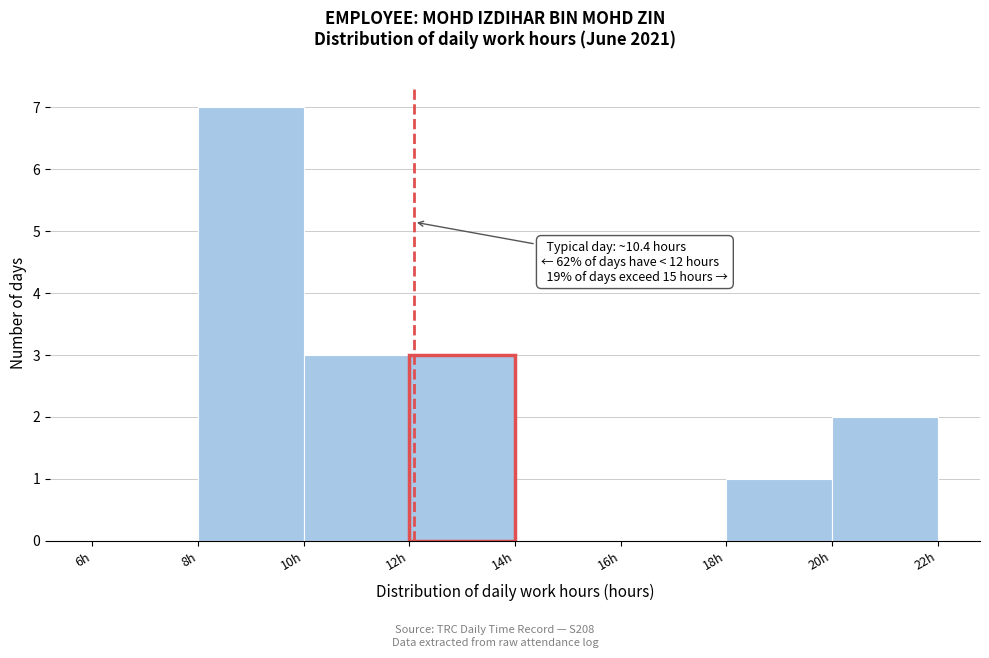

Which range on the x-axis has the tallest bar?

8 to 10